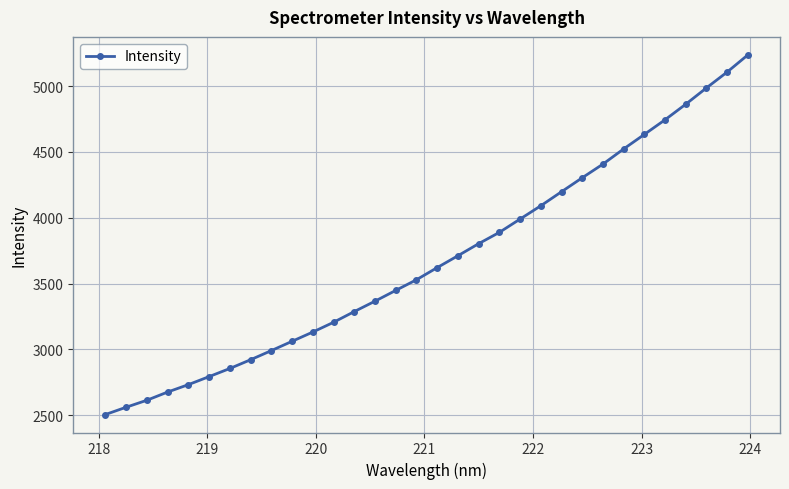

What is the minimum value shown in the chart?

2505.3